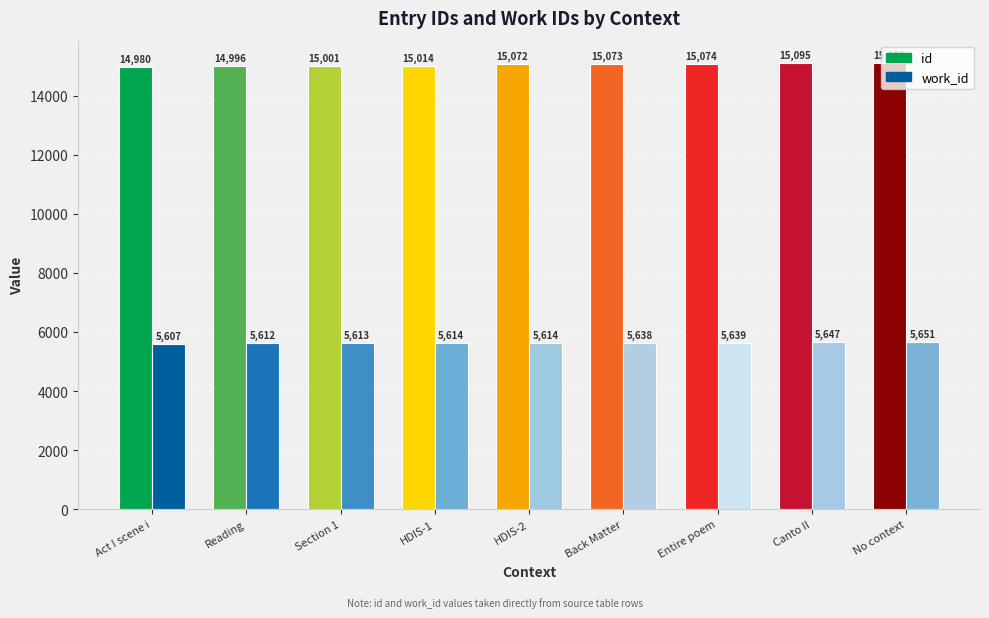

At which category is the sum across all series the highest?

No context